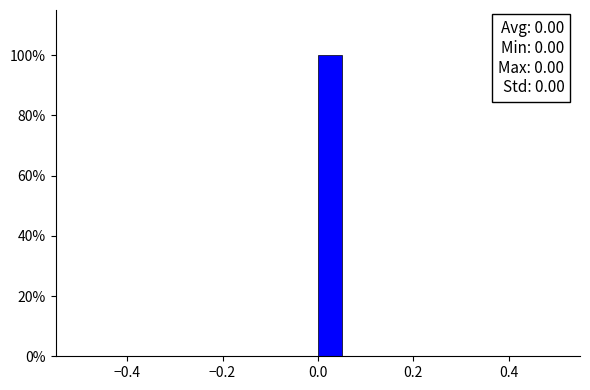

Around what value on the x-axis is the tallest bar? Give the approximate position of its centre, as read against the axis.

0.02